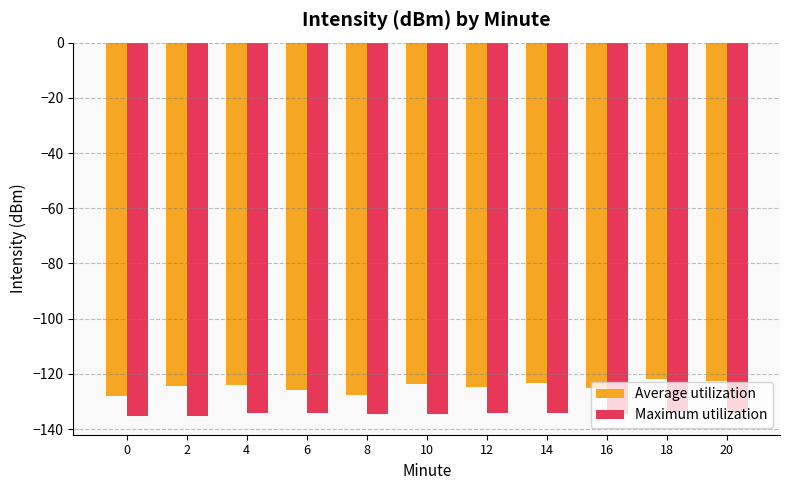

The Average utilization series shows -80.8 at 12. True or false?

False